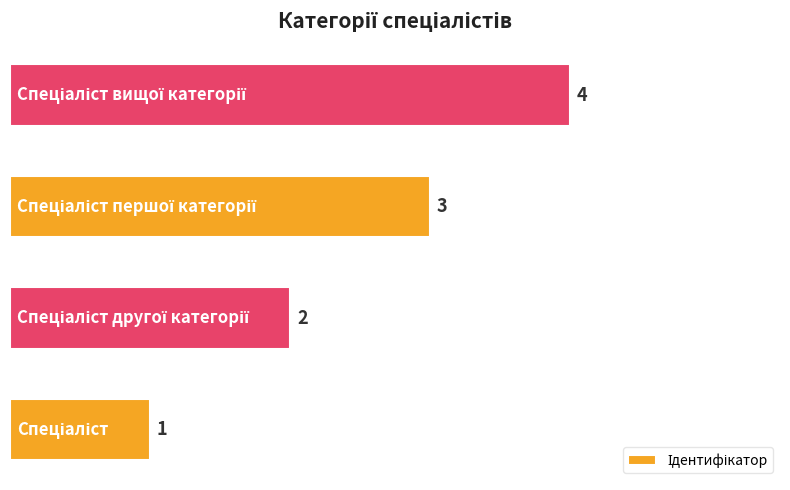

How many values are between 2 and 4?

3